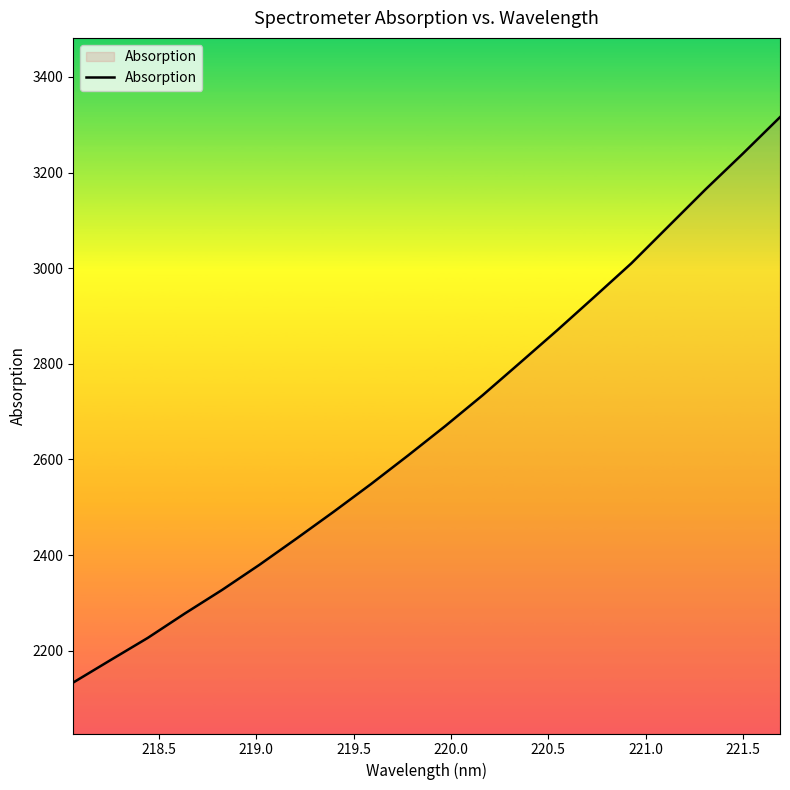

How many lines are shown in the chart?

1